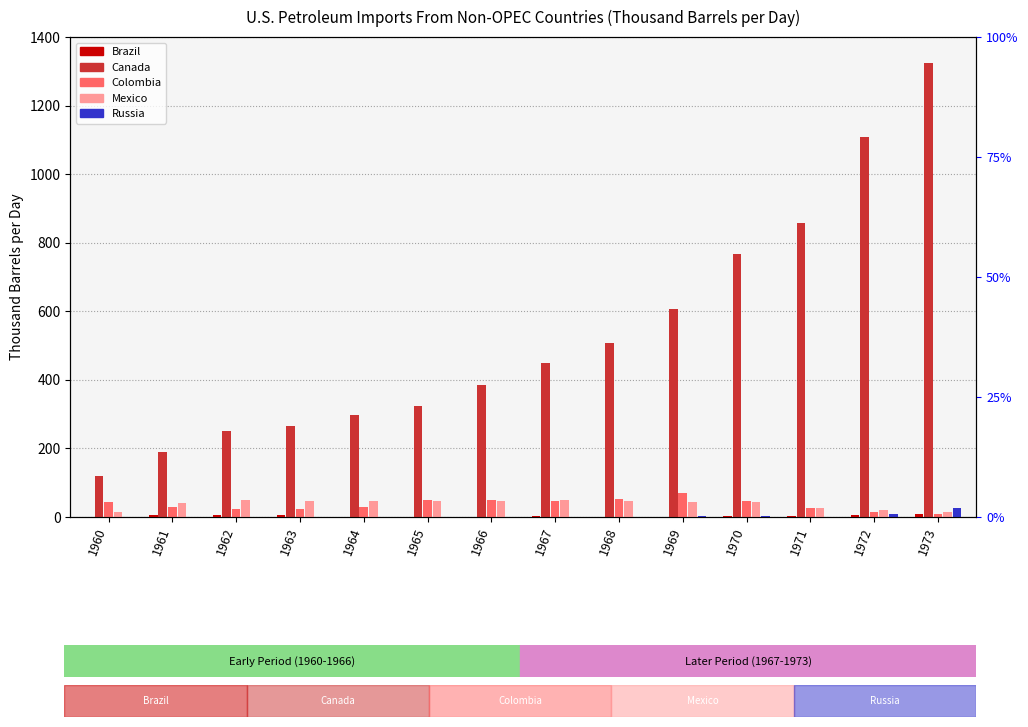

How many values in the Canada series exceed 449?

7